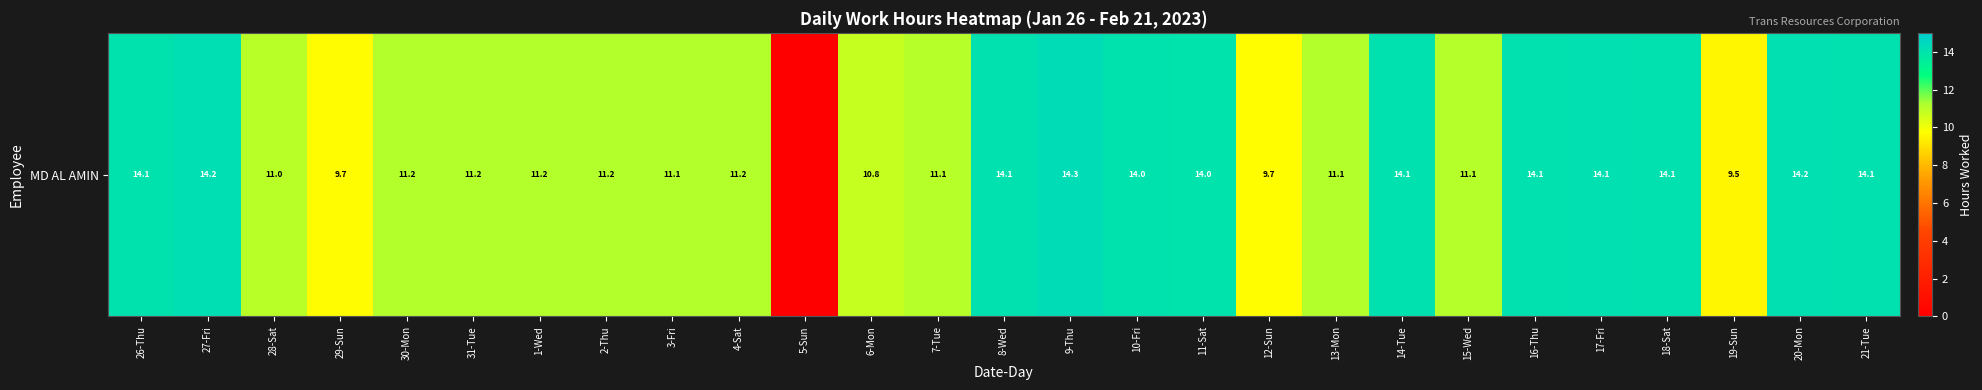

What is the average value?

11.9